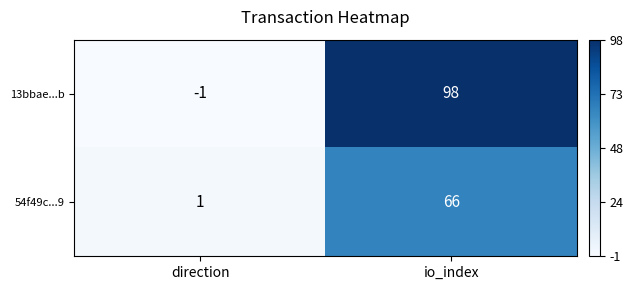

Reading left to right, extract all data points from this chart.

13bbae...b: direction=-1	io_index=98
54f49c...9: direction=1	io_index=66